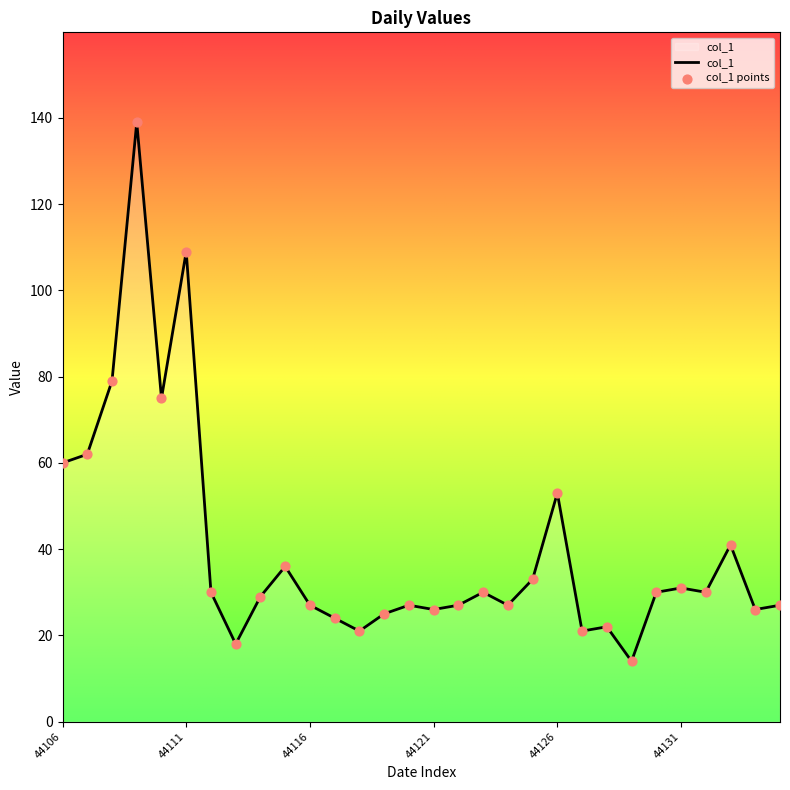

What is the difference between the maximum and minimum values?

125